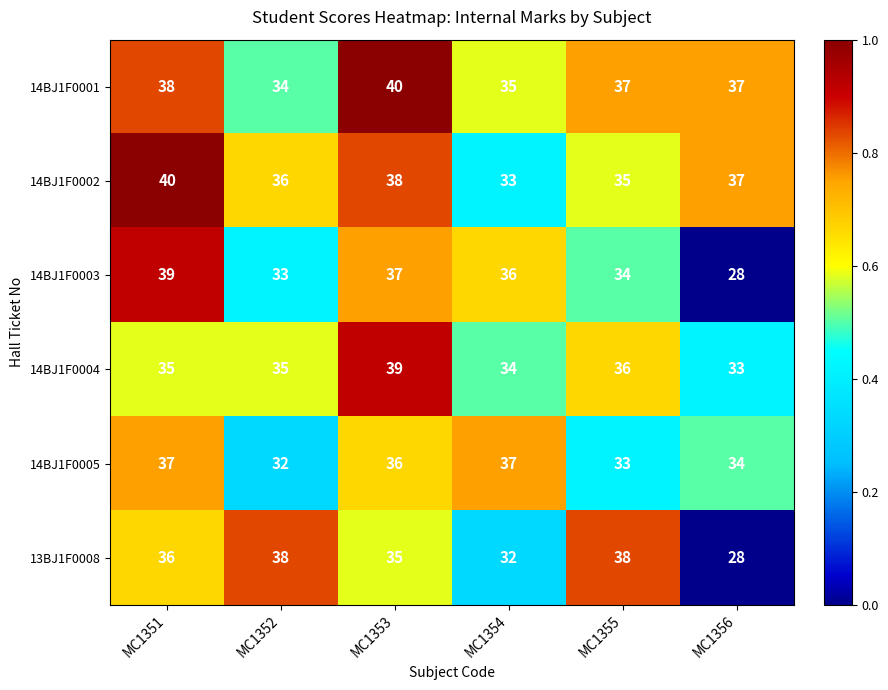

What is the difference between the highest and lowest values at MC1356?

9